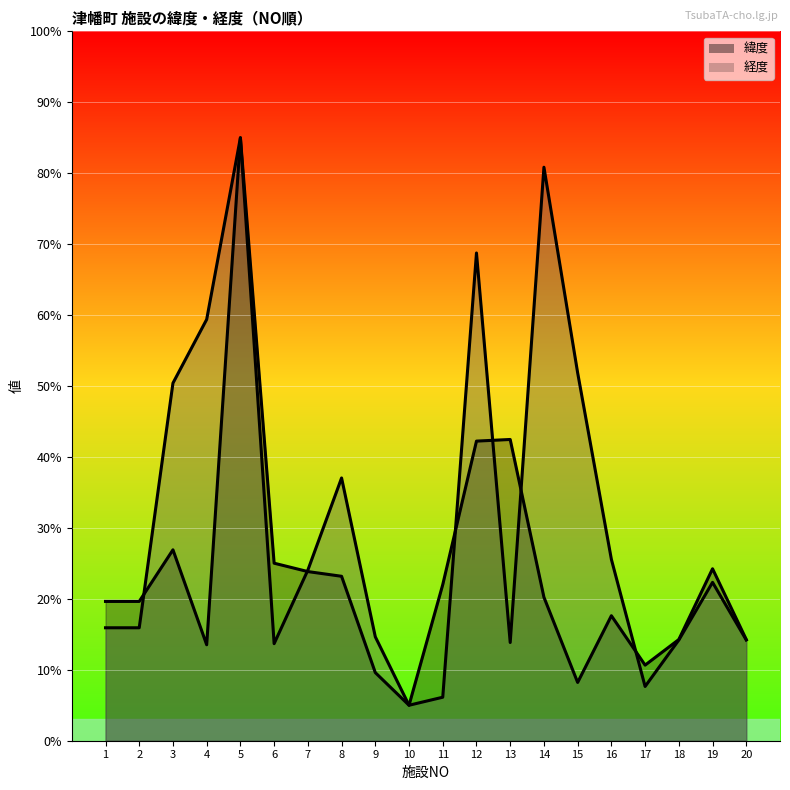

Is it true that 緯度_line equals 5.1 at 14?

False